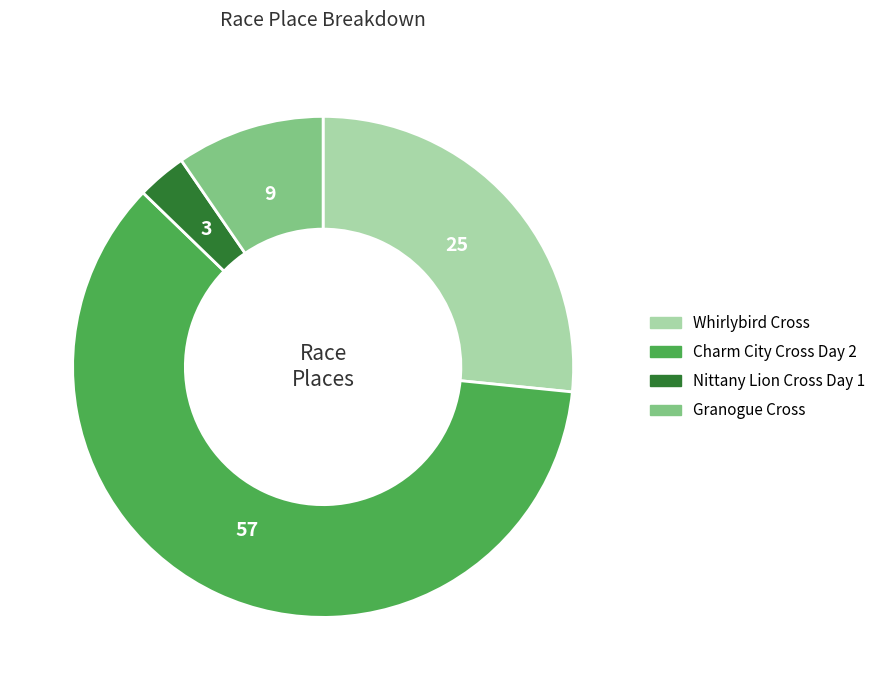

Is the sum of Granogue Cross and Charm City Cross Day 2 greater than half?

Yes